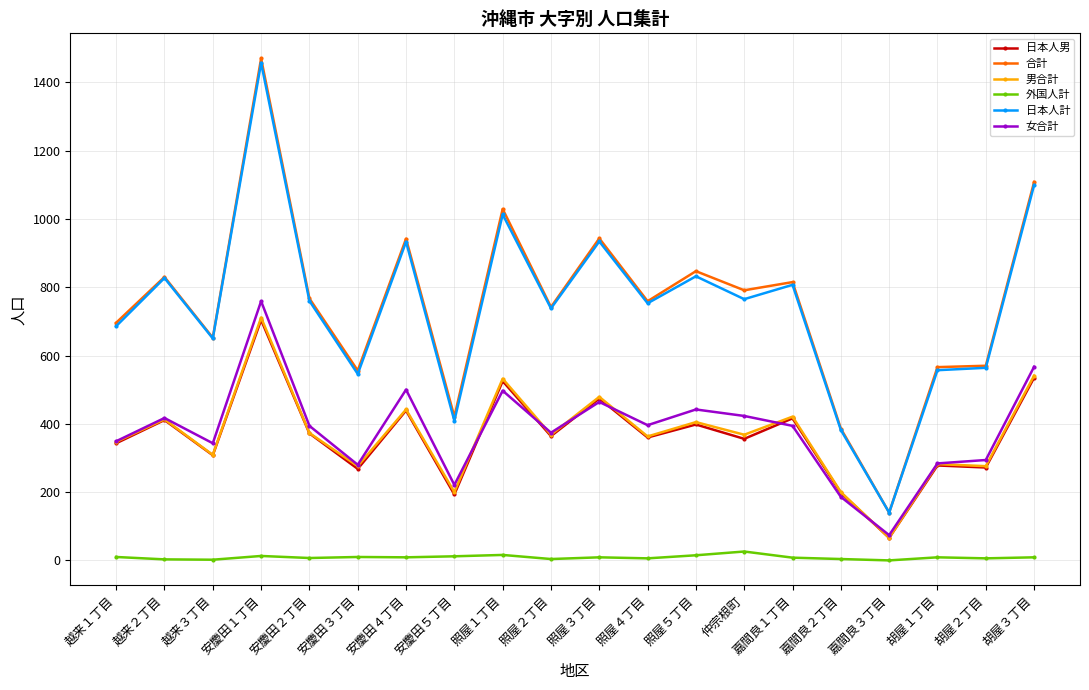

What is the sum of the 日本人男 values at 安慶田４丁目 and 嘉間良２丁目?

637